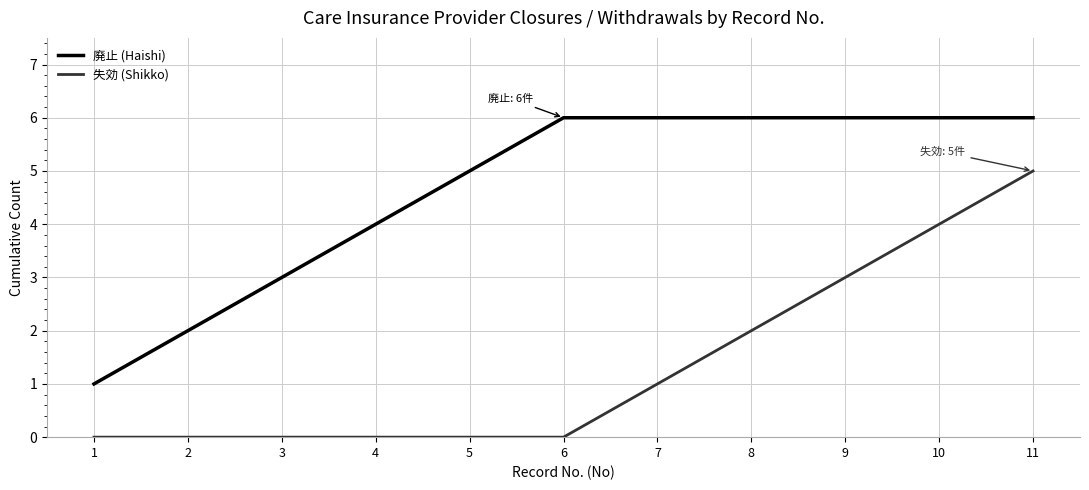

What is the sum of the 失効 (Shikko) values at 5 and 11?

5